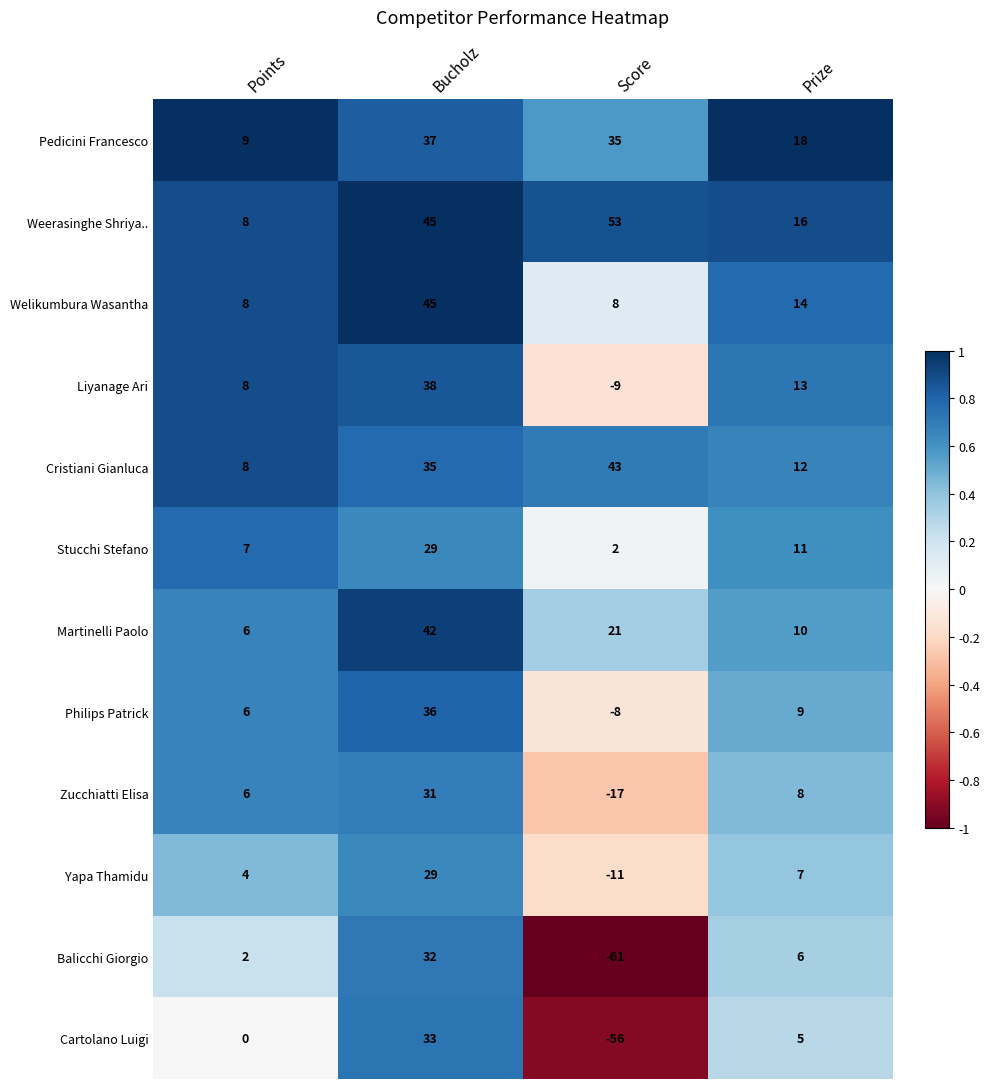

What is the maximum value shown in the chart?

53